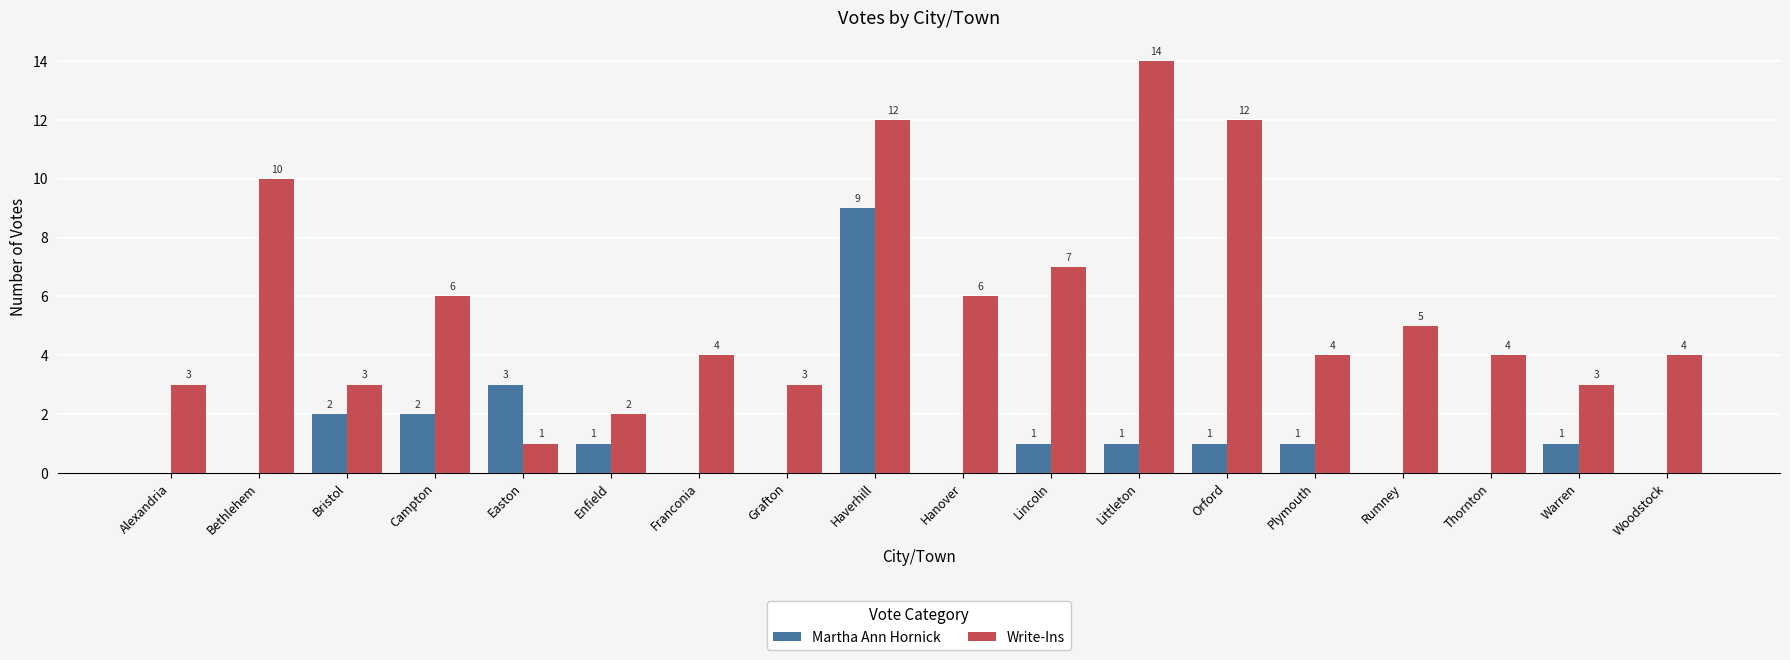

The value of Write-Ins at Alexandria is 2. True or false?

False